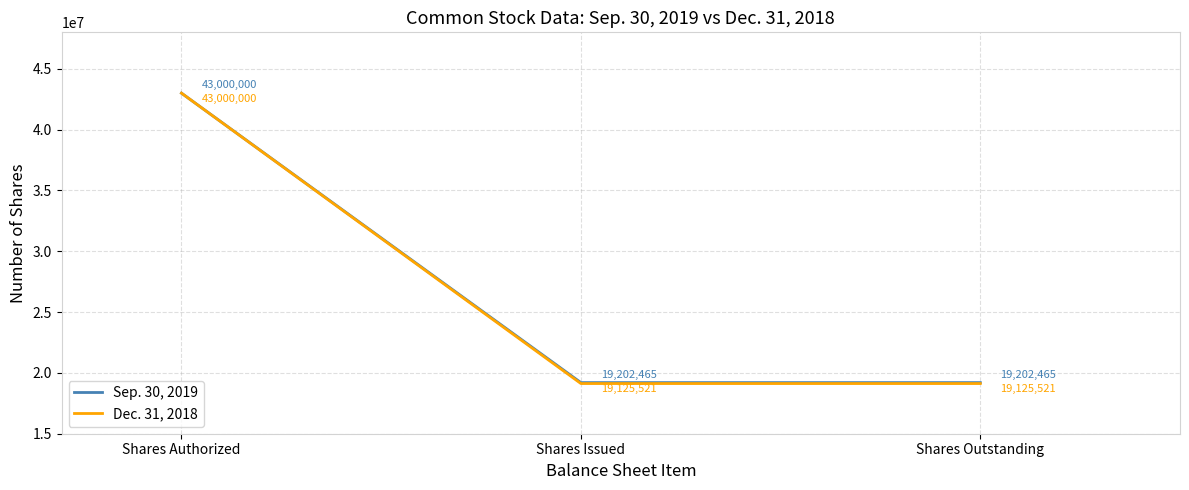

What is the sum of the Sep. 30, 2019 values at Shares Issued and Shares Authorized?

62202465